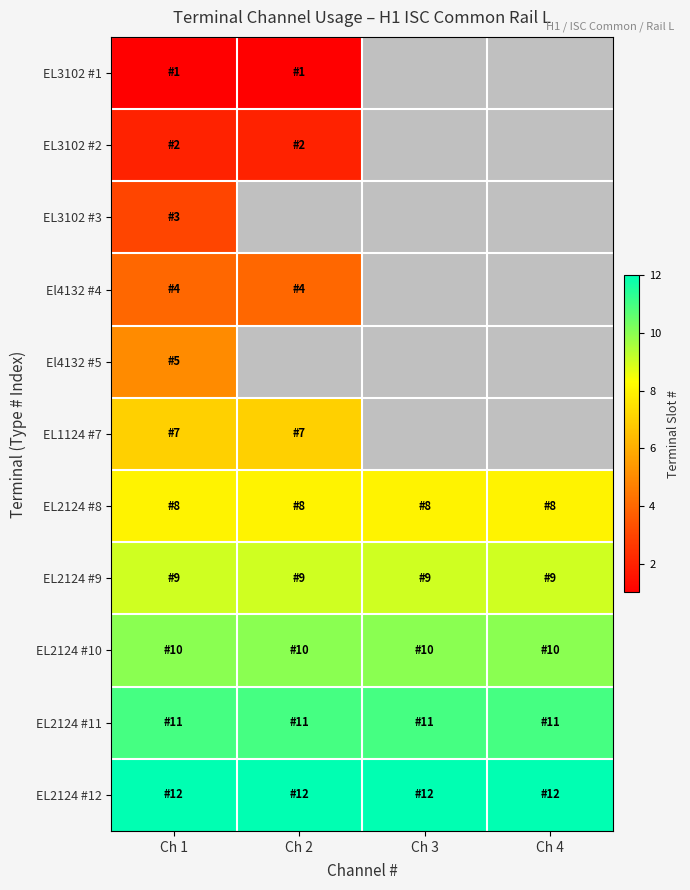

Which has a higher value, Ch 3 or Ch 2?

Ch 2